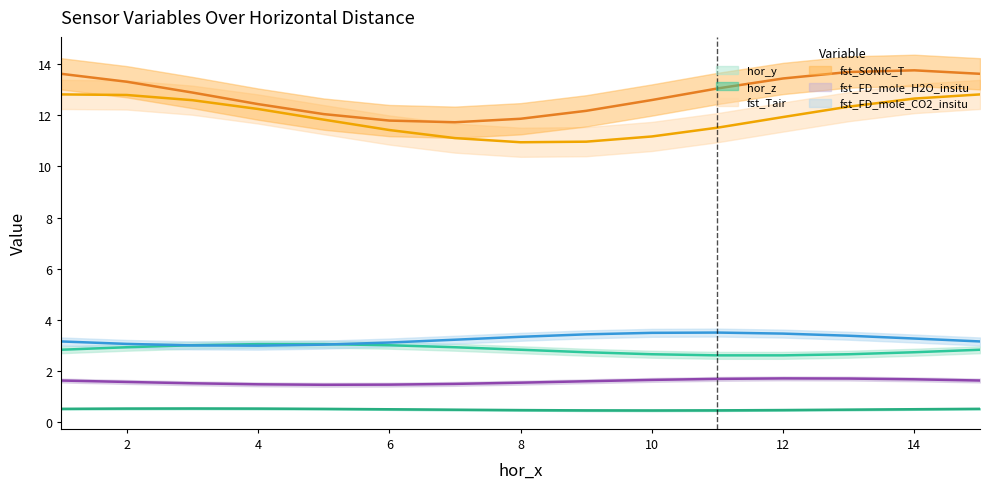

Does the chart have visible grid lines?

No